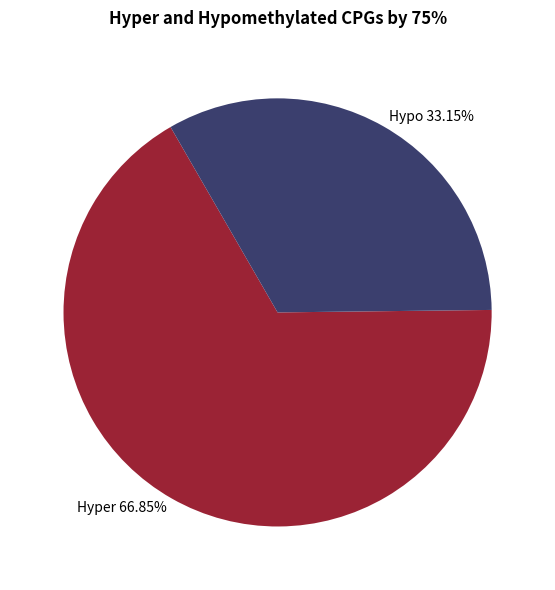

Which has a higher value, Hypo 33.15% or Hyper 66.85%?

Hyper 66.85%